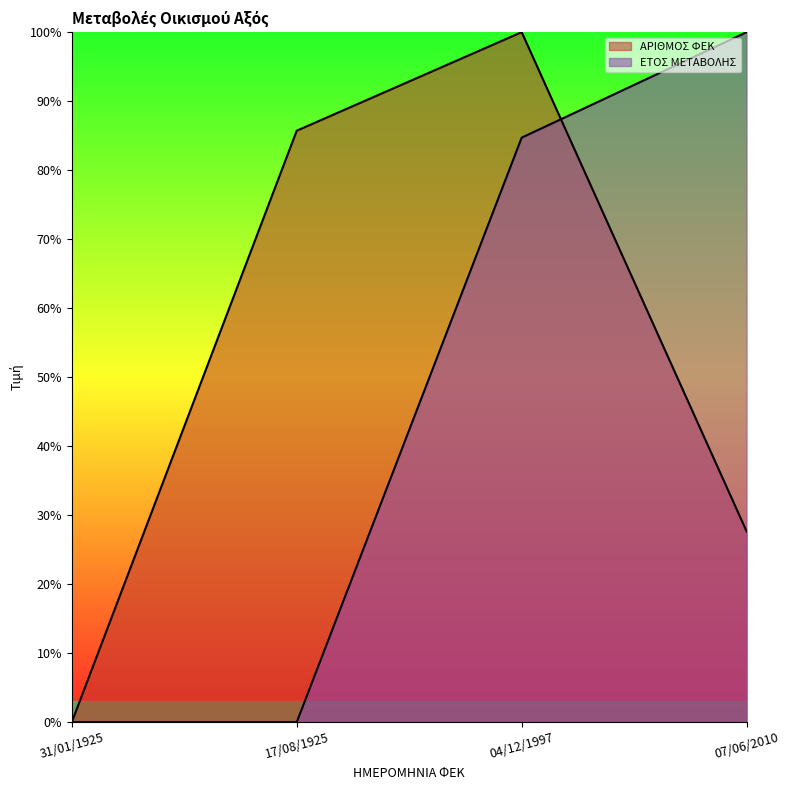

What position from the right is 07/06/2010?

1